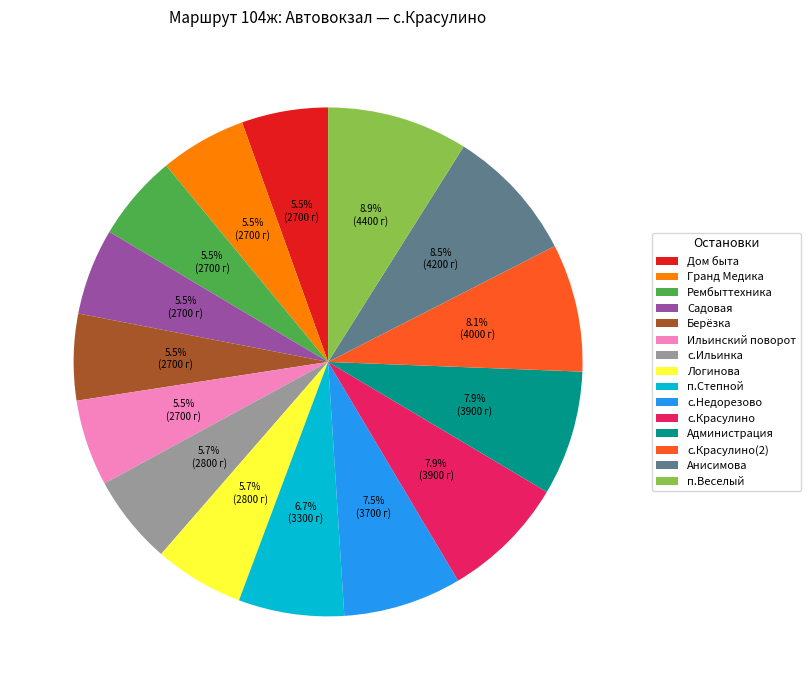

Is there a majority slice in this chart?

No